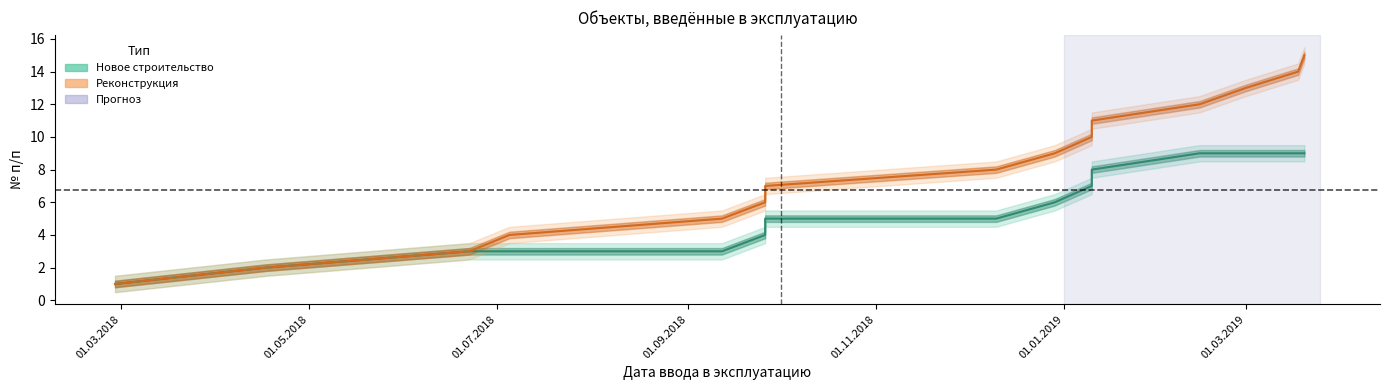

What is the label of the 6th point from the left?

01.01.2019